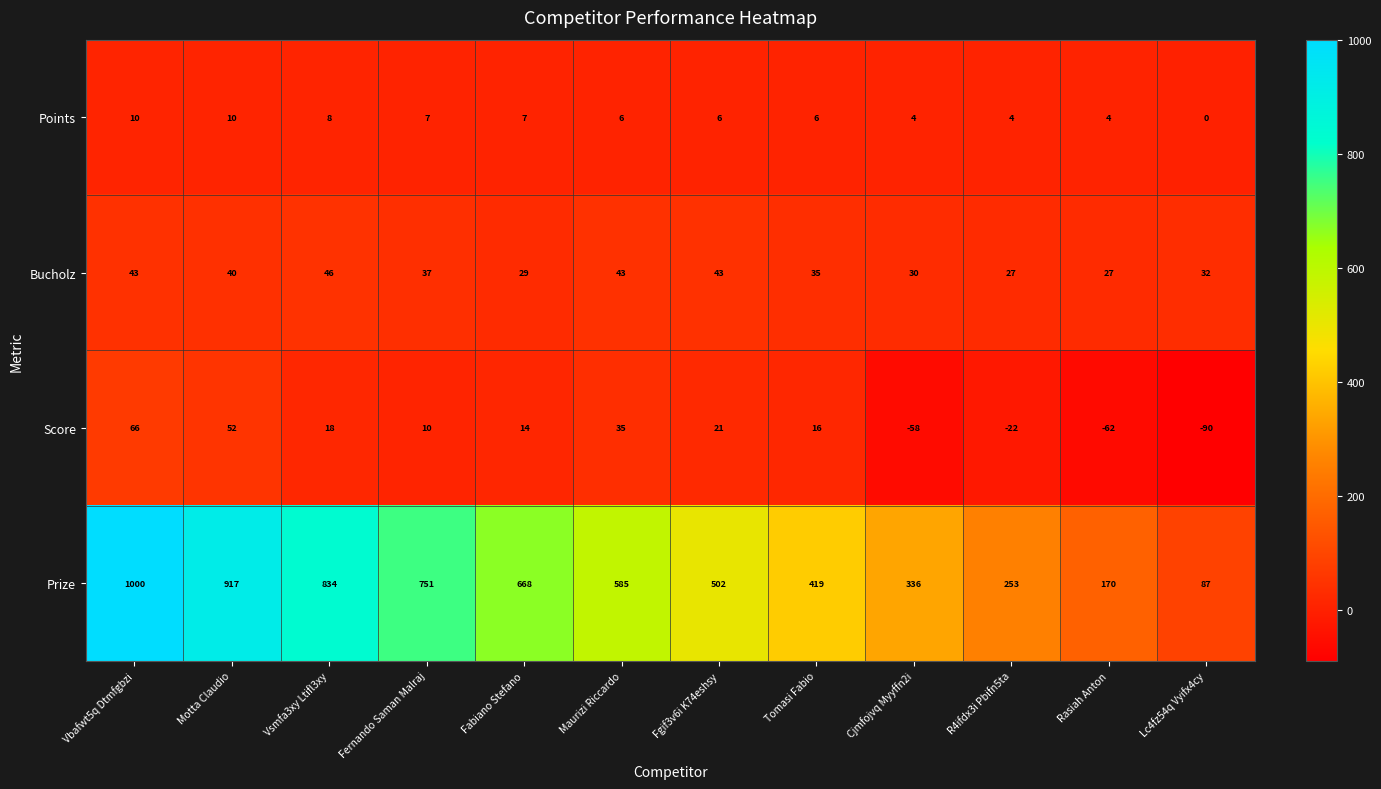

Rank the series at Motta Claudio from lowest to highest value.

Points, Bucholz, Score, Prize